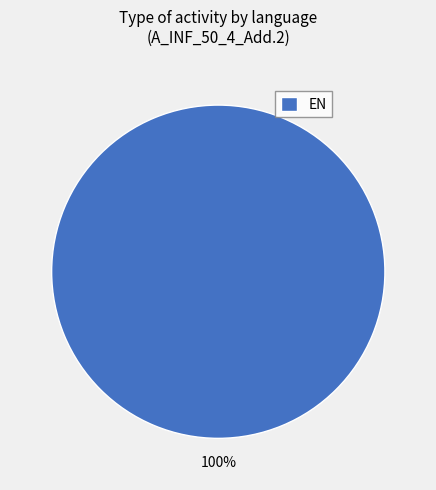

Is there any slice that represents more than half of the pie?

Yes